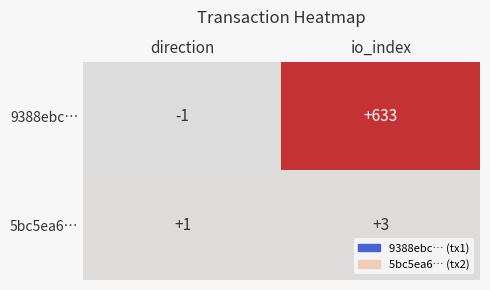

Rank the series at io_index from highest to lowest value.

9388ebc…, 5bc5ea6…